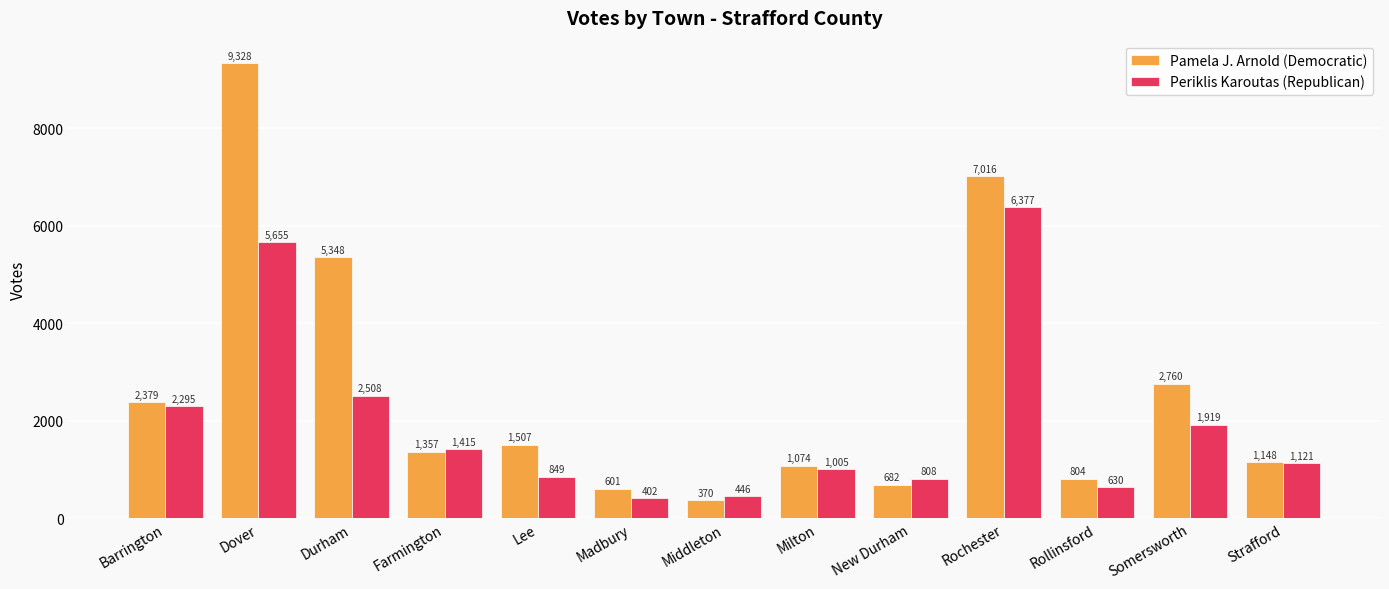

What are all the series names shown in the legend?

Pamela J. Arnold (Democratic), Periklis Karoutas (Republican)